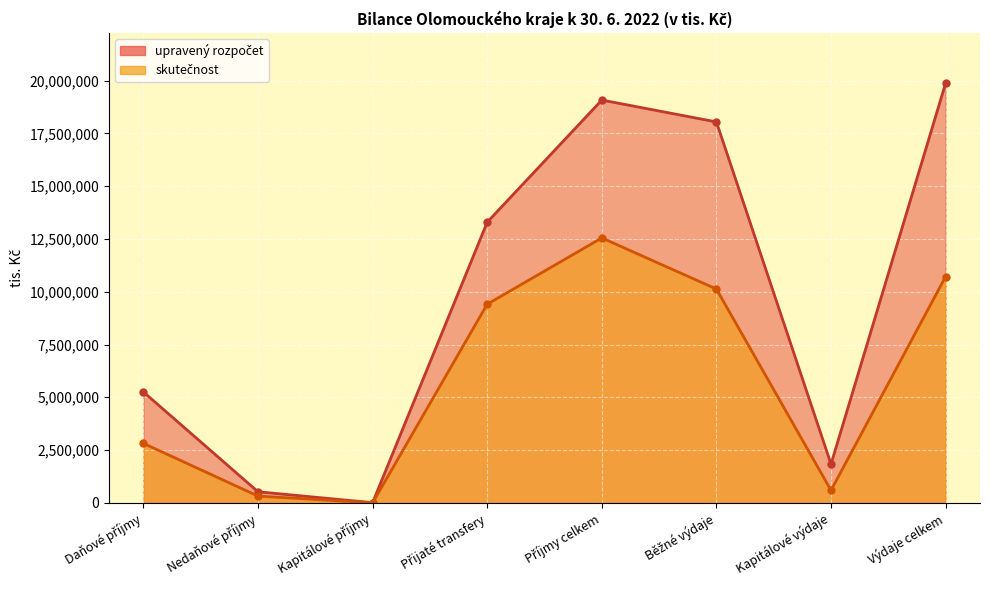

True or false: skutečnost and upravený rozpočet intersect in this chart.

False